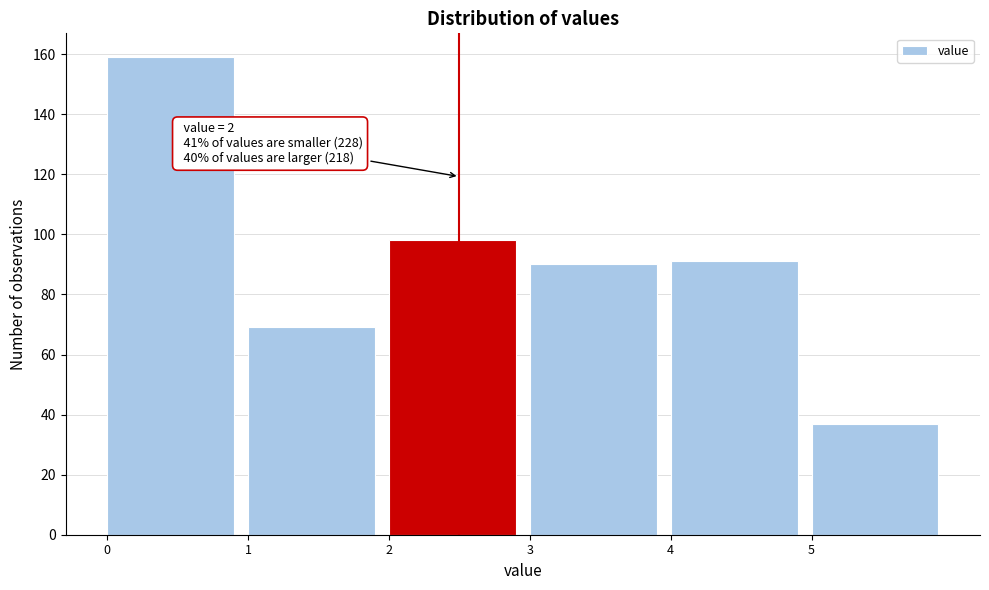

Over which range of the x-axis is the bar tallest?

0 to 1